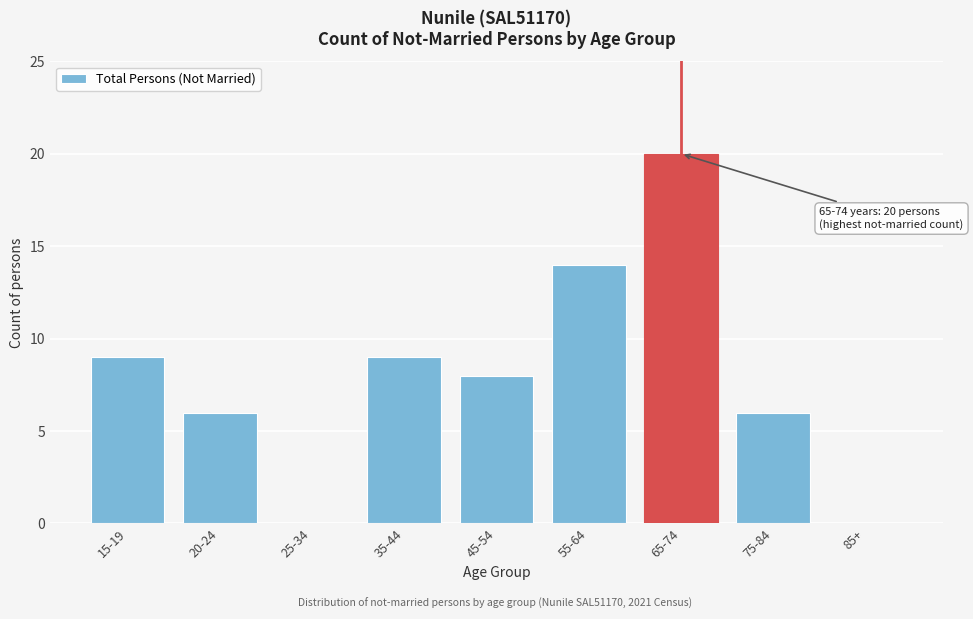

Reading left to right, extract all data points from this chart.

15-19=9	20-24=6	25-34=0	35-44=9	45-54=8	55-64=14	65-74=20	75-84=6	85+=0